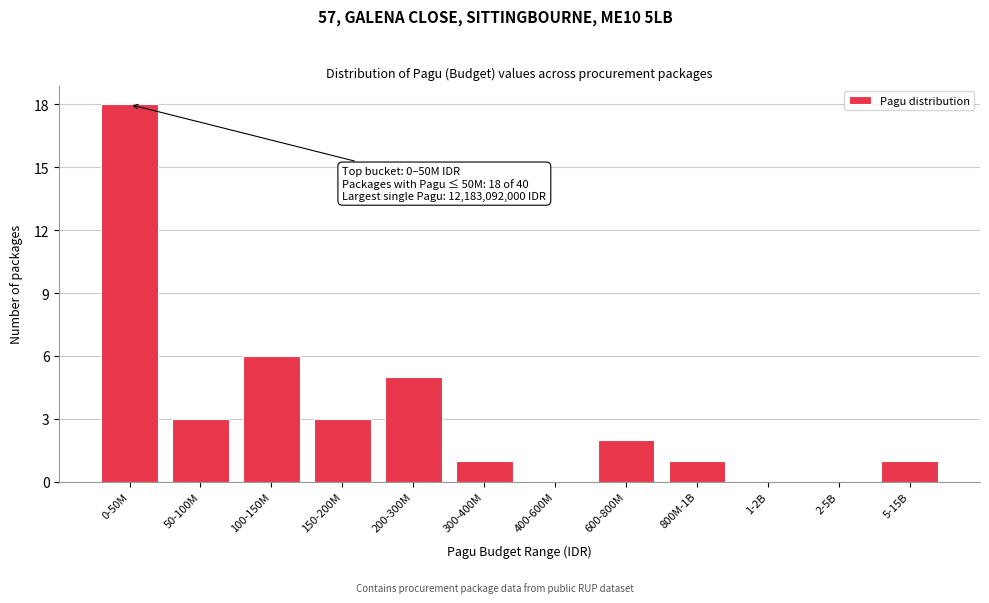

Reading right to left, transcribe all the data shown in this chart.

5-15B=1	2-5B=0	1-2B=0	800M-1B=1	600-800M=2	400-600M=0	300-400M=1	200-300M=5	150-200M=3	100-150M=6	50-100M=3	0-50M=18